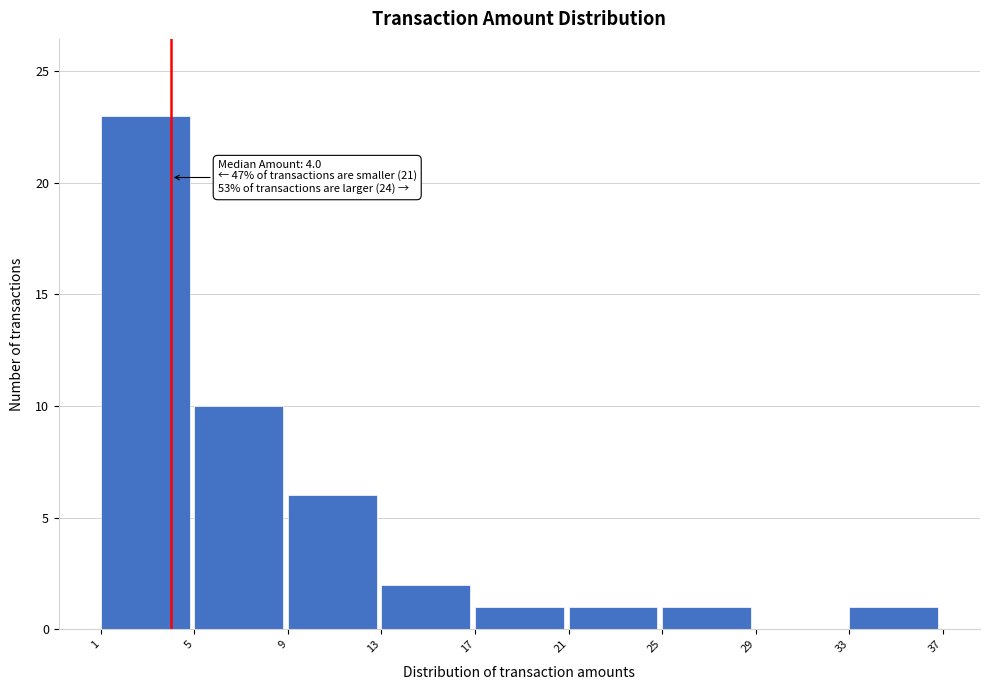

Over which range of the x-axis is the bar tallest?

1 to 5